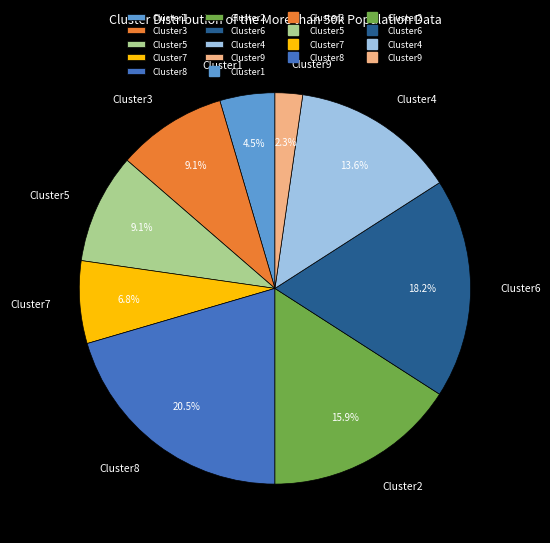

Which slice is the largest?

Cluster8